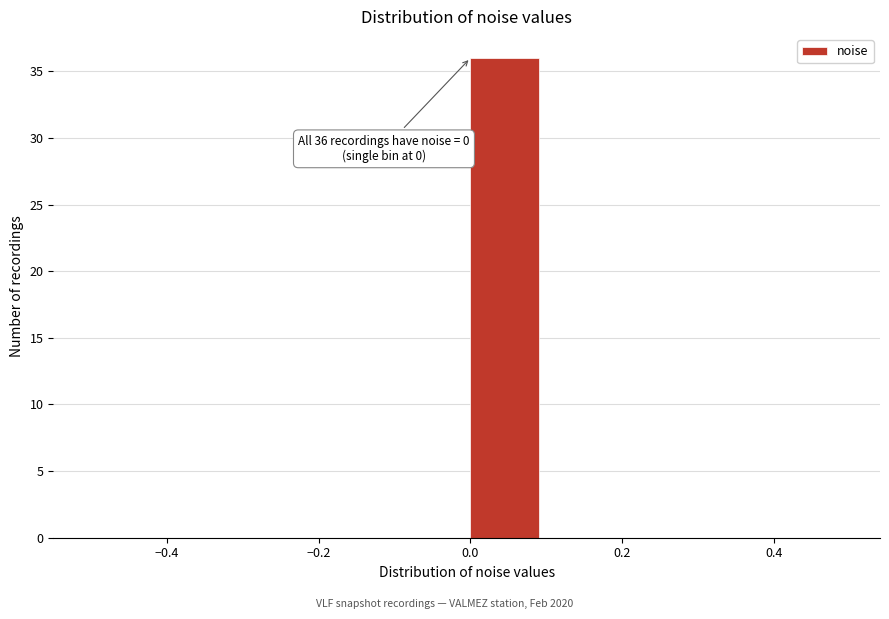

Over which range of the x-axis is the bar tallest?

0.0 to 0.1